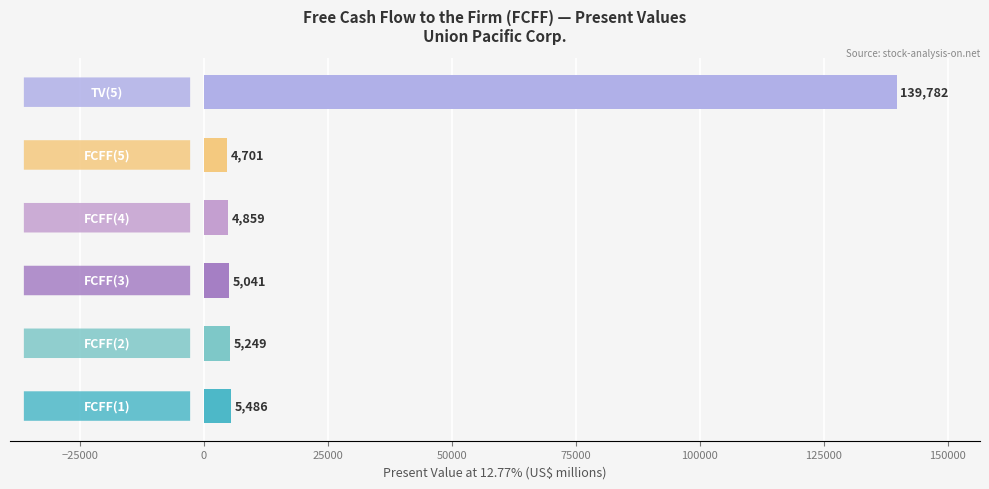

What is the minimum value shown in the chart?

4701